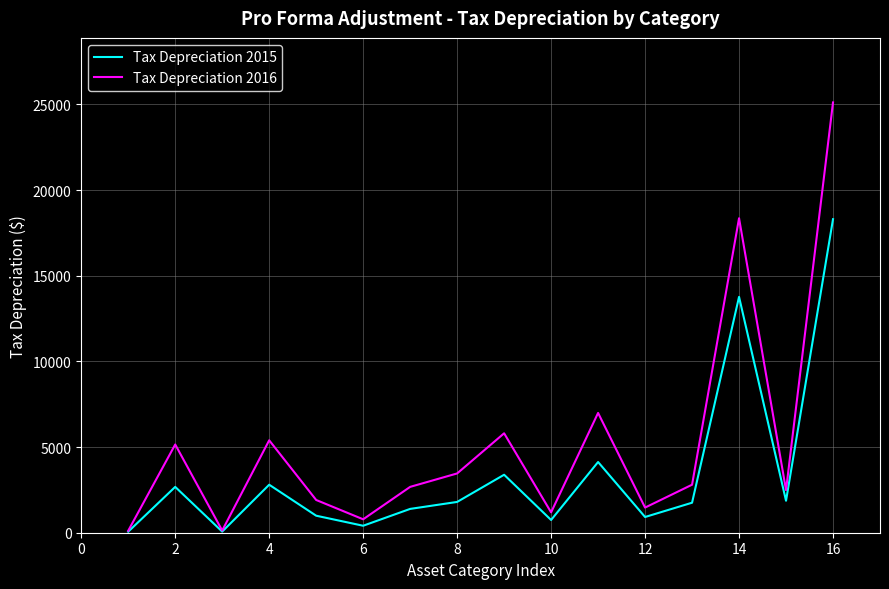

Which series has the widest spread of values?

Tax Depreciation 2016